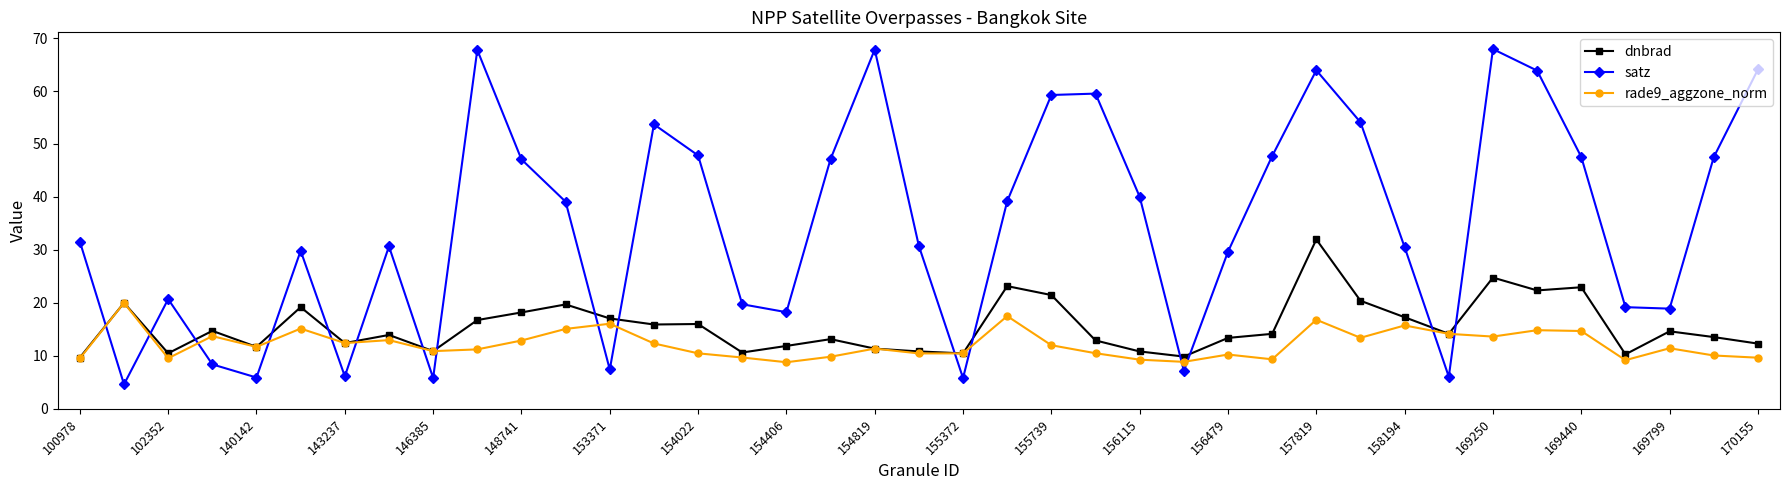

After their last crossing, which series has the higher values: satz or rade9_aggzone_norm?

satz